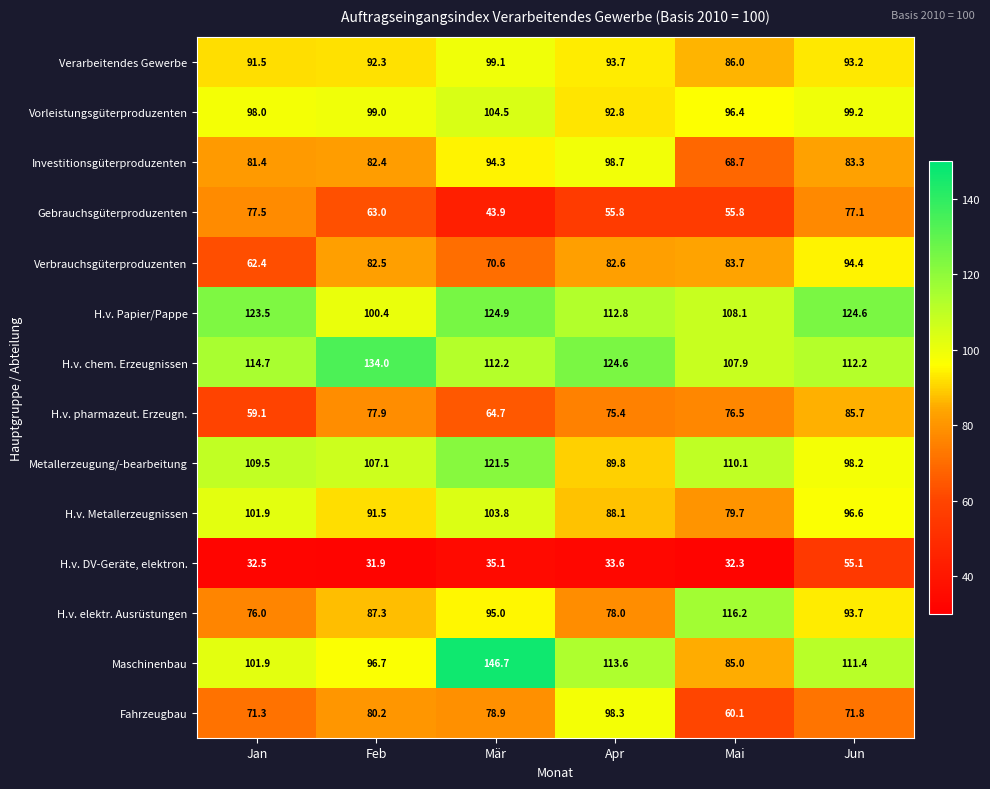

What is the maximum value shown in the chart?

146.7